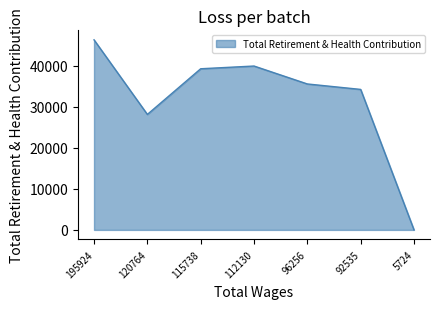

How many interior local peaks (higher than both neighbors) does the data have?

1